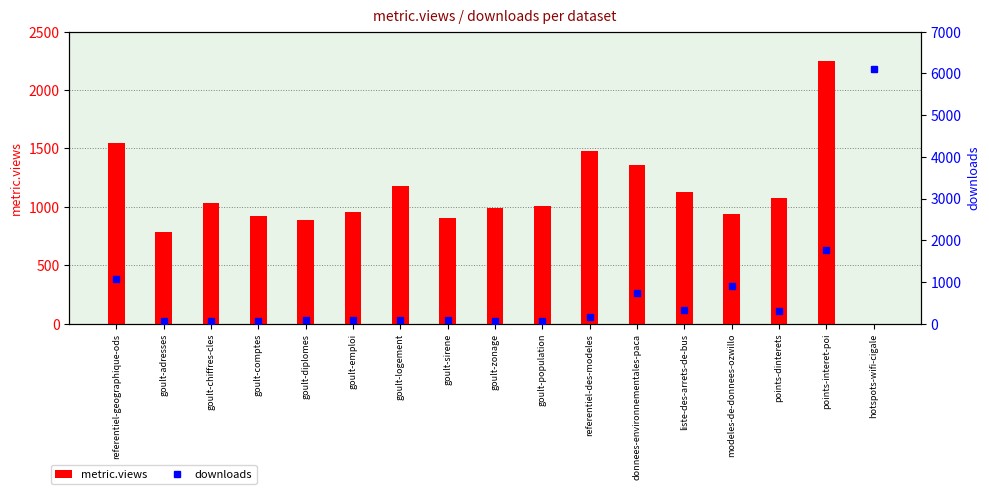

What is the sum of the downloads values at goult-sirene and referentiel-geographique-ods?

1160